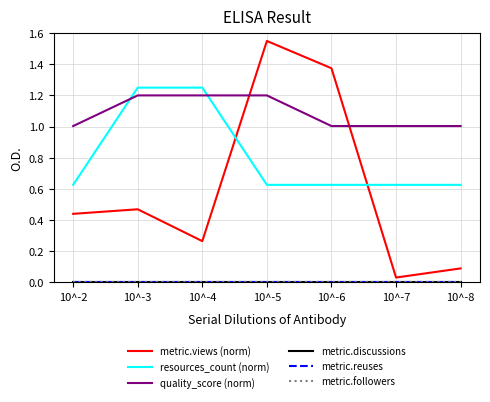

How many lines are shown in the chart?

6